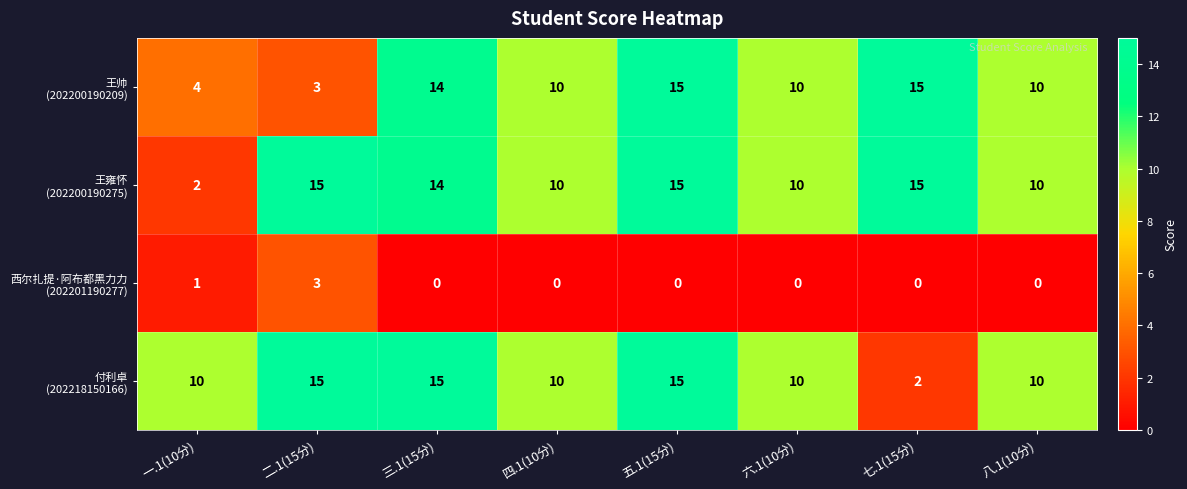

At which category is the sum across all series the highest?

五.1(15分)